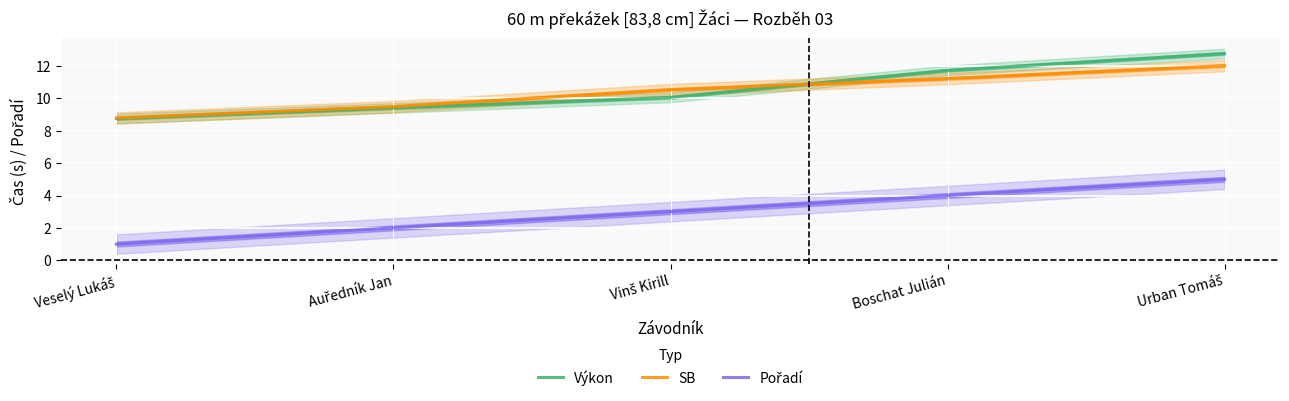

Which series changed the most between Vinš Kirill and Boschat Julián?

Výkon